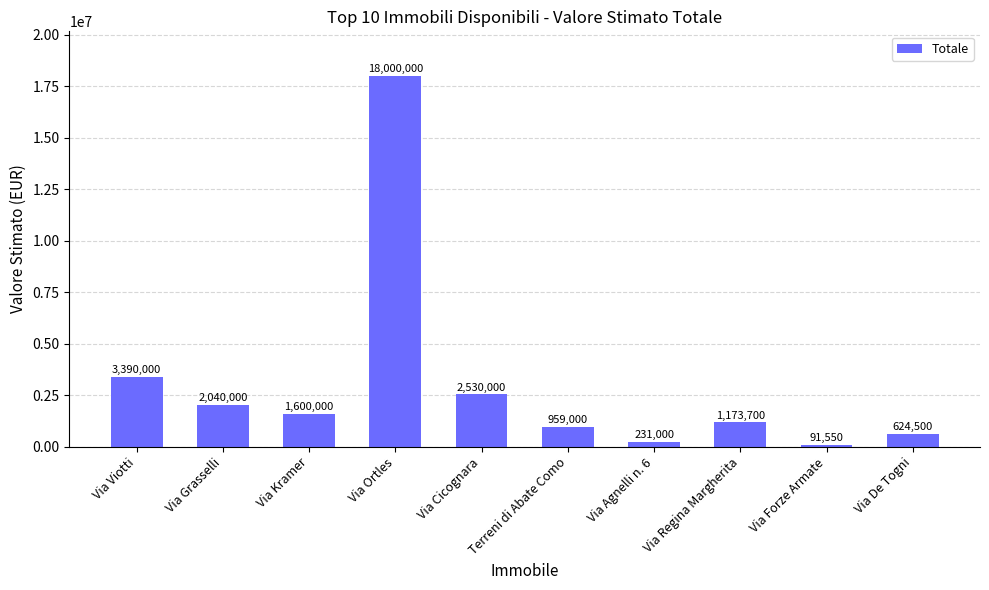

The value at Via Ortles is 5381619. True or false?

False